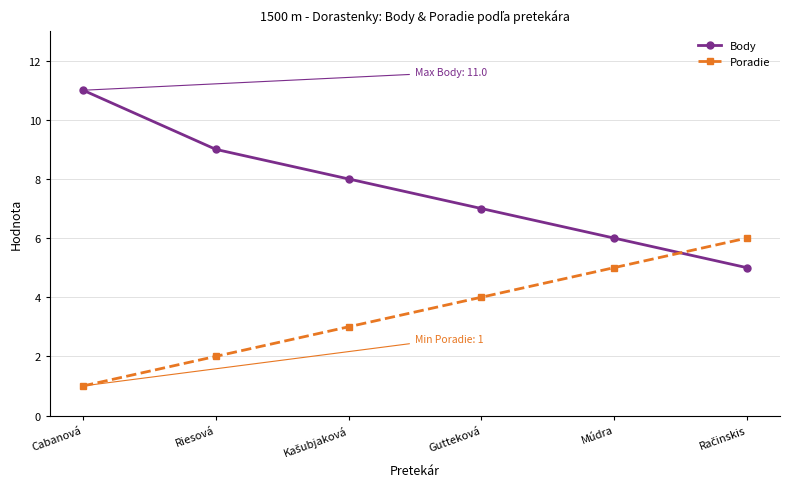

How many lines are shown in the chart?

2